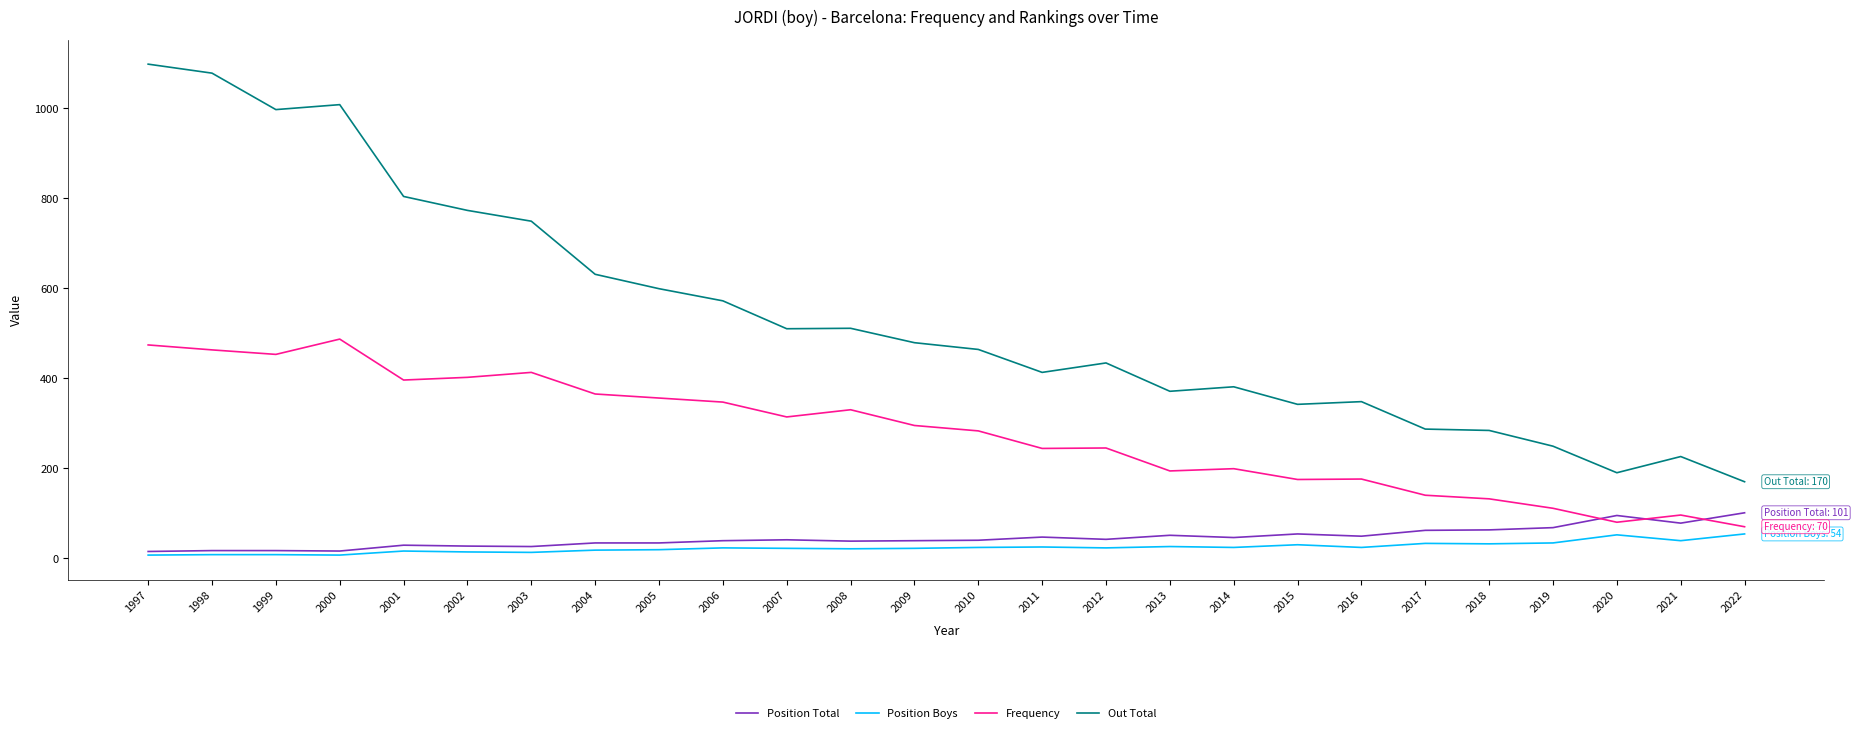

How many distinct data groups are displayed?

4